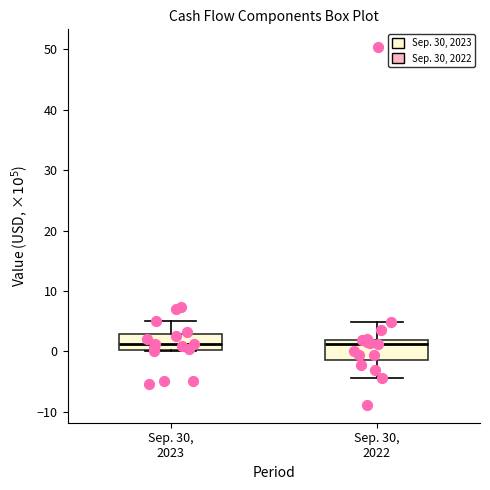

Reading left to right, read every box against the y-axis: the position of its median line, the range the box covers, and the ends of its whiskers. The values are not printed on the chart, so give them approximately, as read against the axis.

Sep. 30, 2023: median 1, box 0 to 3, whiskers 0 to 5
Sep. 30, 2022: median 1, box -1 to 2, whiskers -4 to 5